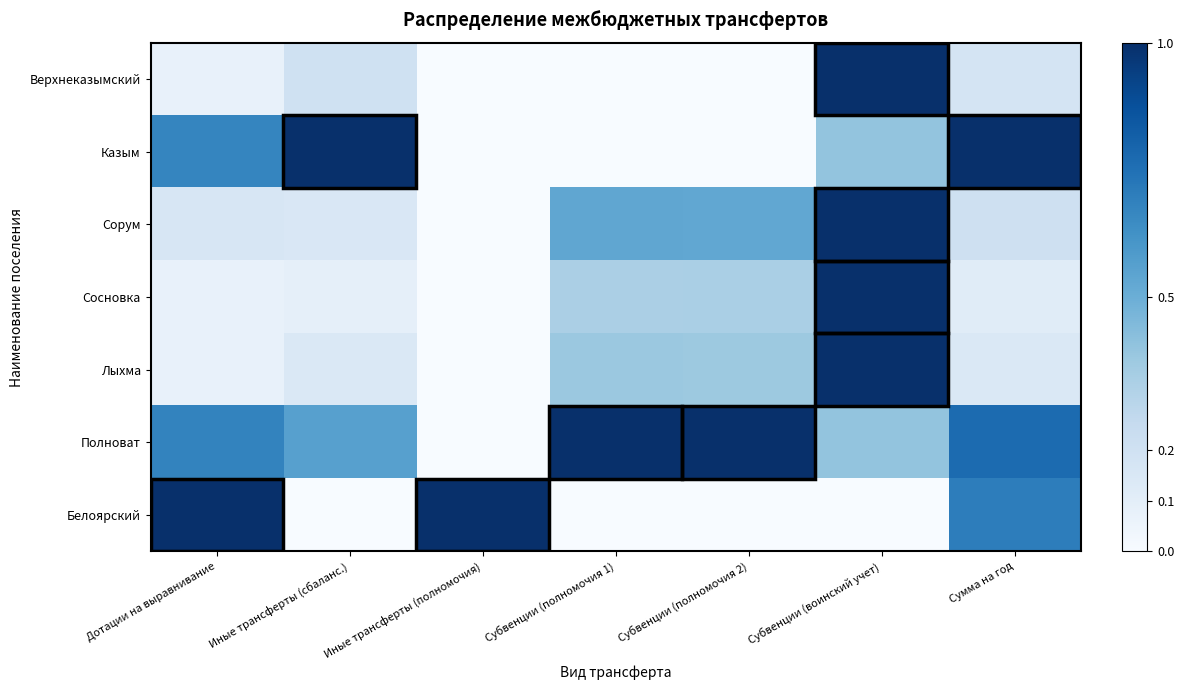

At how many categories does at least one series exceed 0?

7